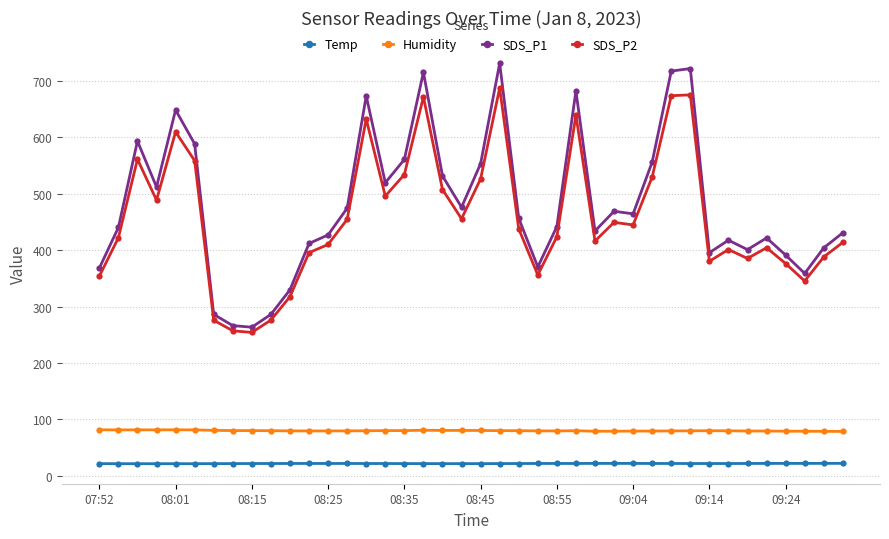

What is the sum of all SDS_P2 values?

18285.9